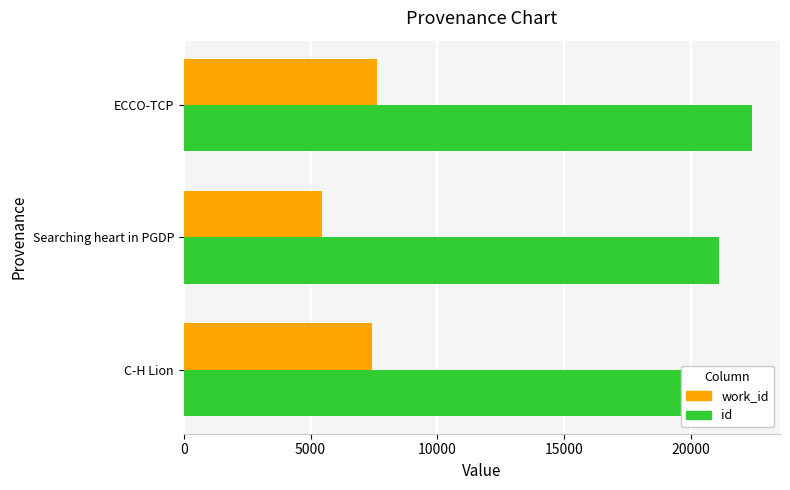

Is it true that work_id equals 5452 at Searching heart in PGDP?

True